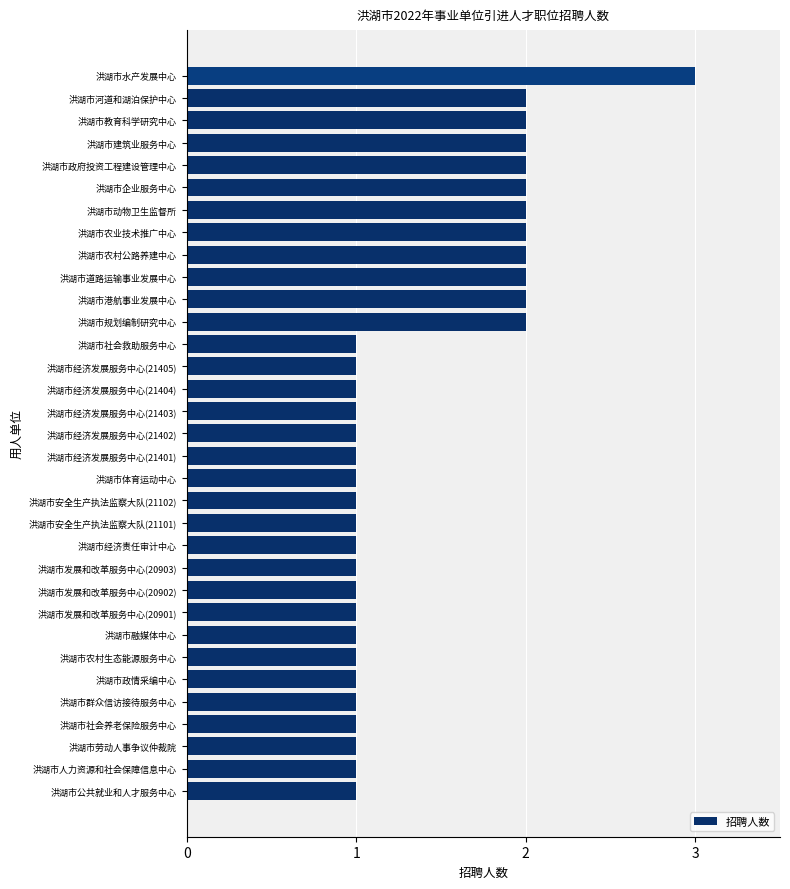

What is the sum of all values?

46